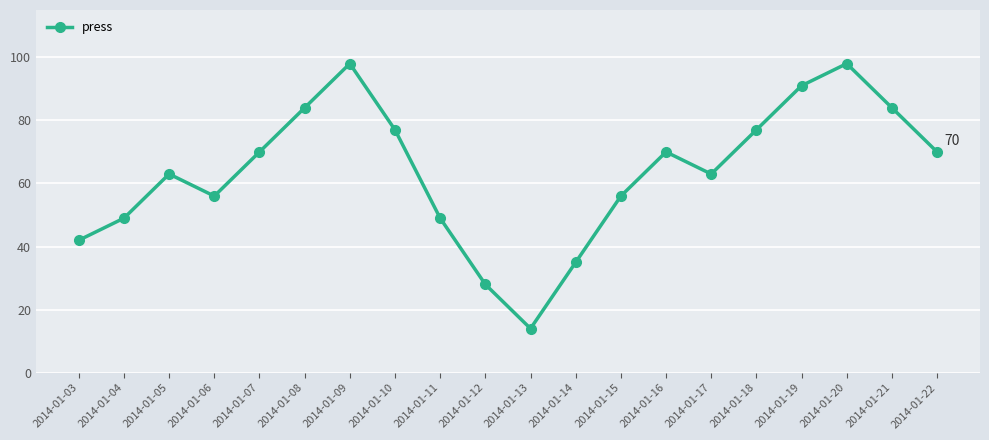

What is the maximum value shown in the chart?

98